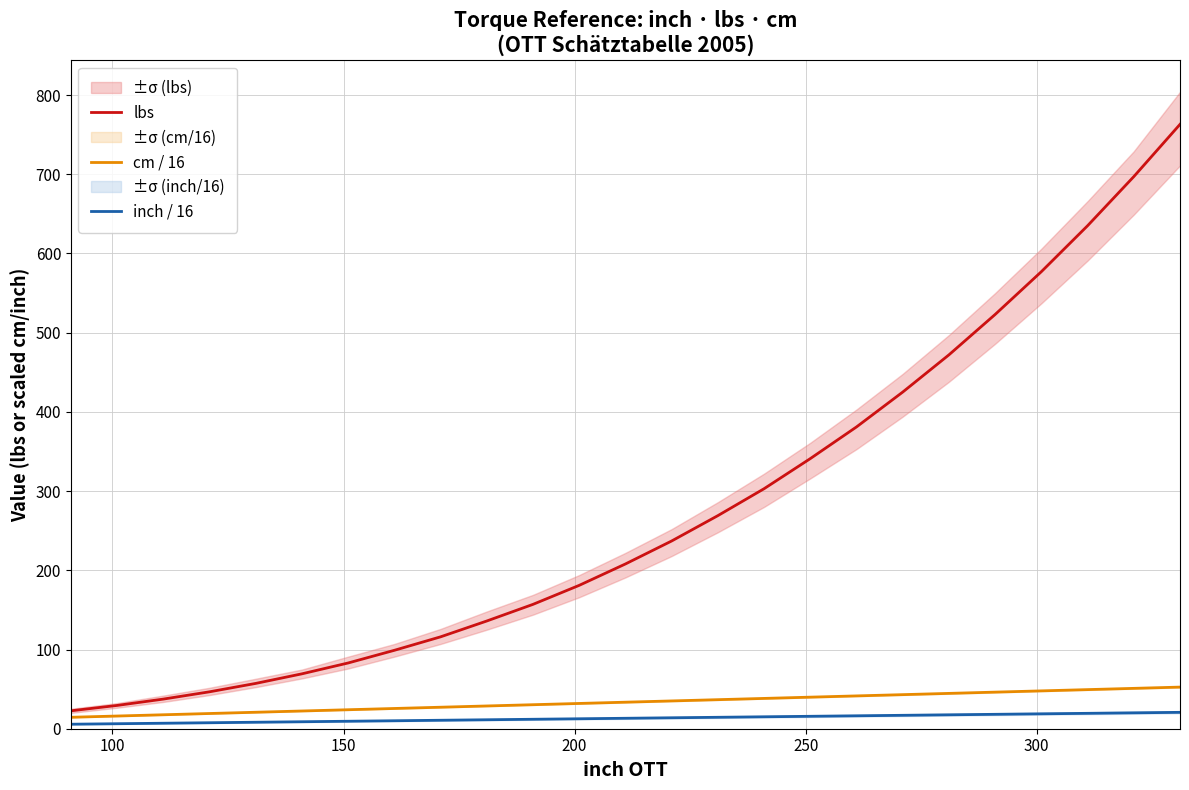

True or false: inch / 16 and lbs intersect in this chart.

False